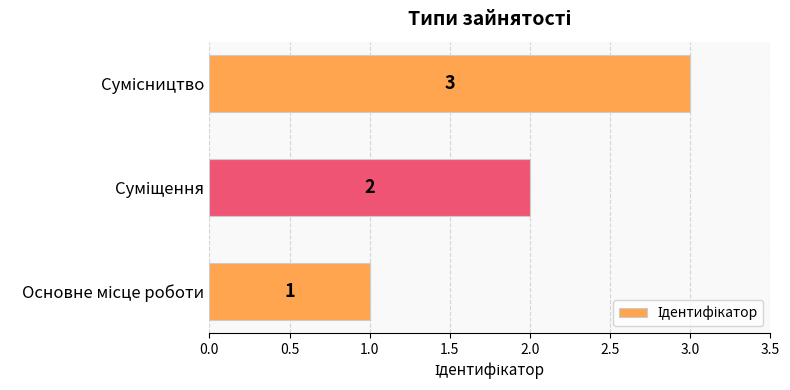

What is the greatest value displayed?

3